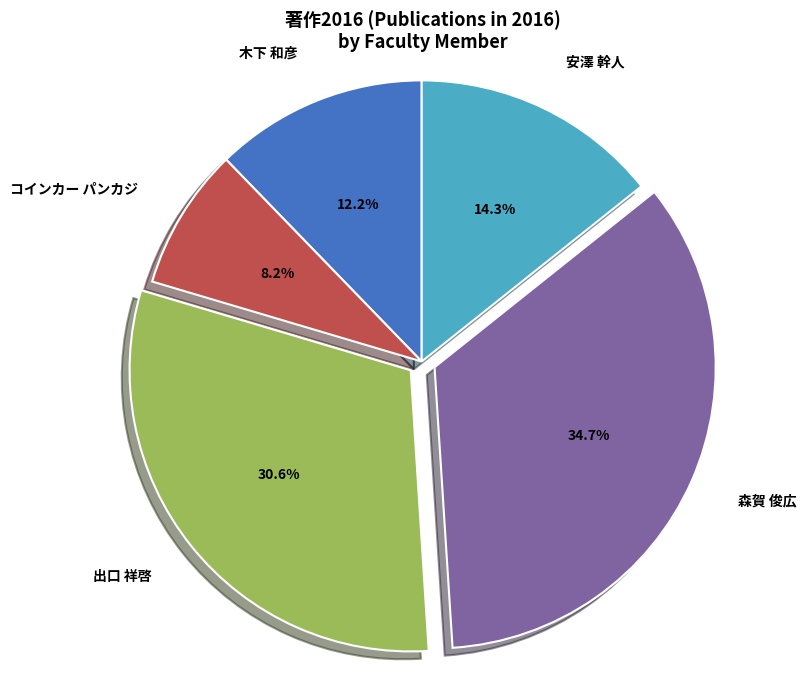

Count the number of slices in the pie.

5